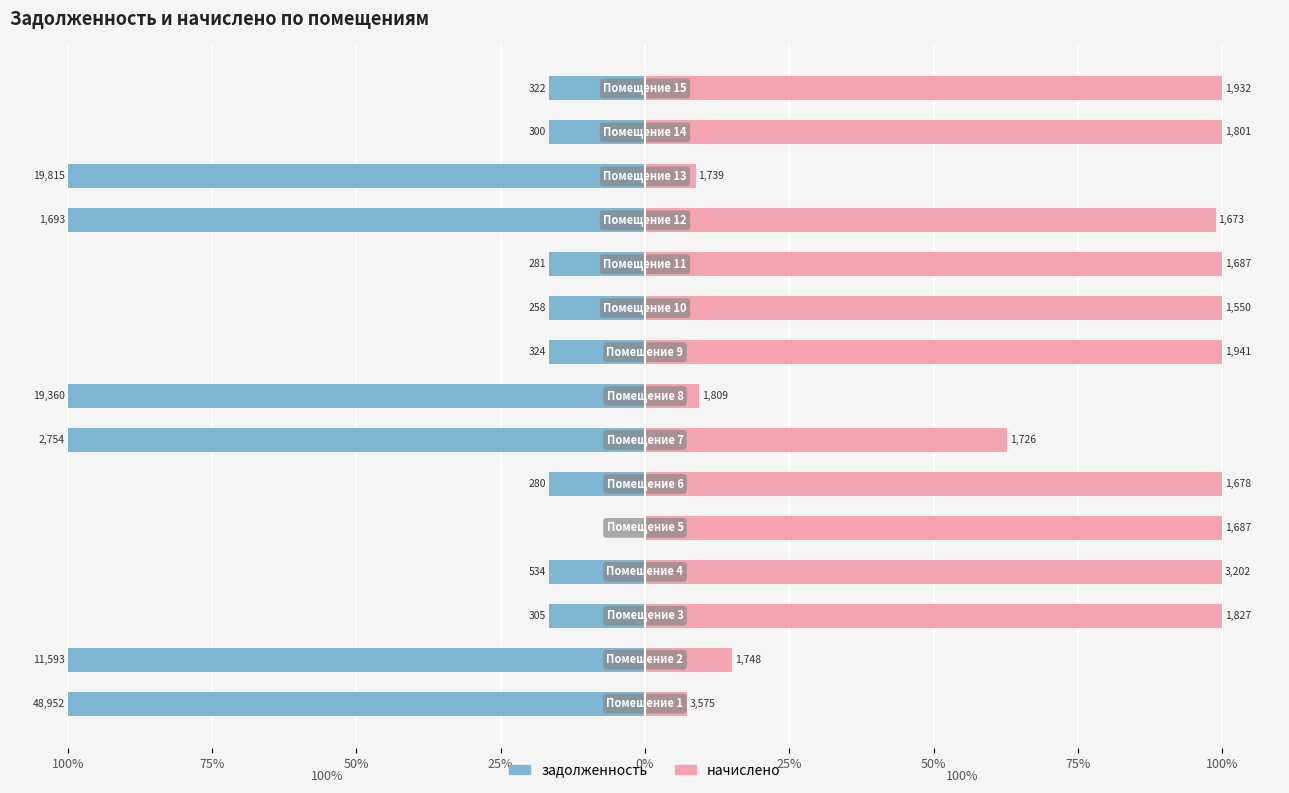

Where is задолженность nearest to the value -50?

100%